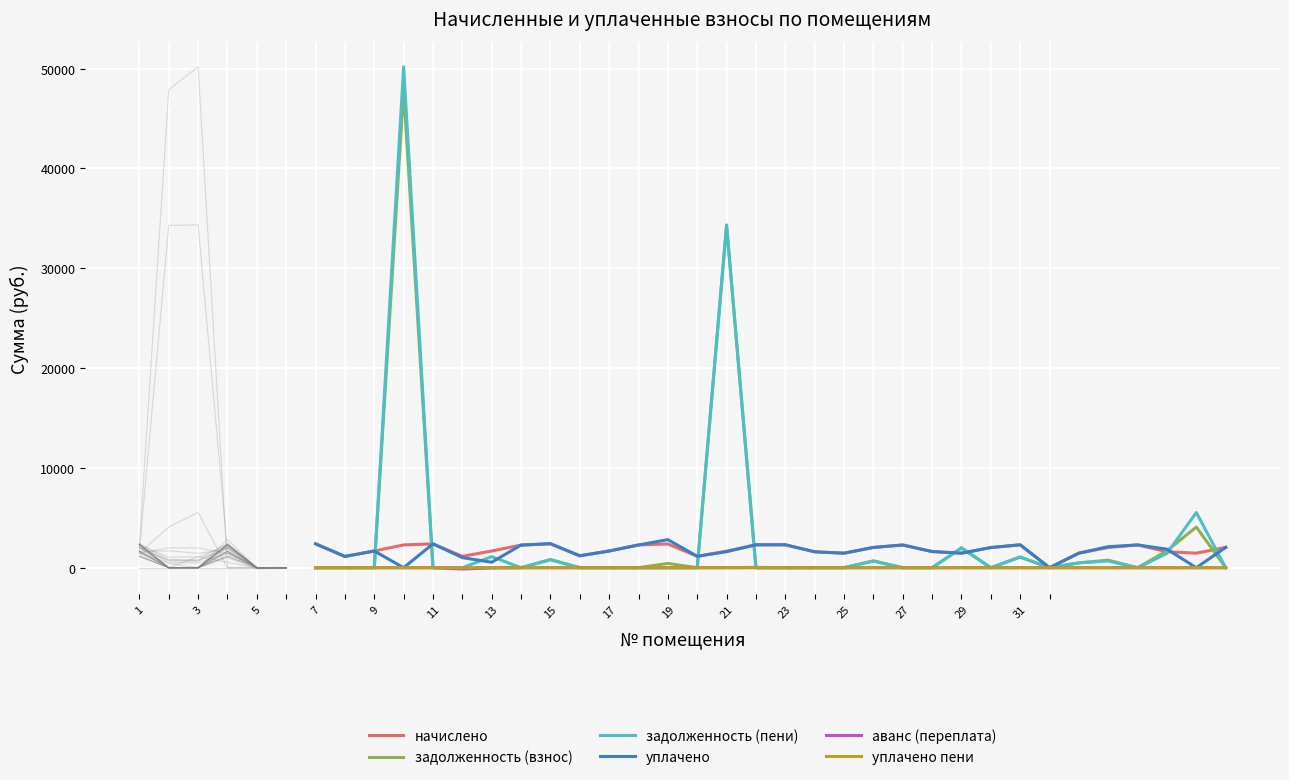

How many times do задолженность (взнос) and начислено cross each other?

8